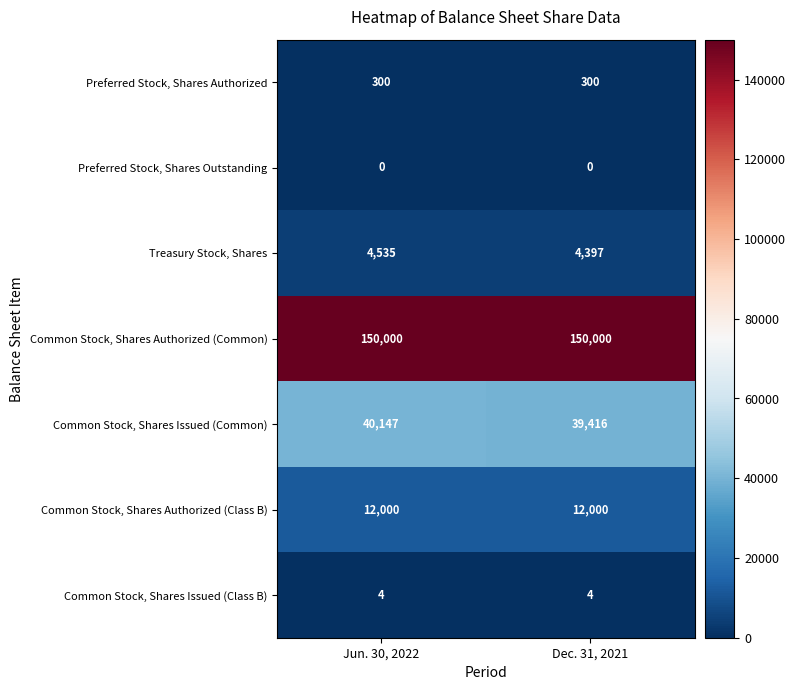

Rank the series at Jun. 30, 2022 from highest to lowest value.

Common Stock, Shares Authorized (Common), Common Stock, Shares Issued (Common), Common Stock, Shares Authorized (Class B), Treasury Stock, Shares, Preferred Stock, Shares Authorized, Common Stock, Shares Issued (Class B), Preferred Stock, Shares Outstanding